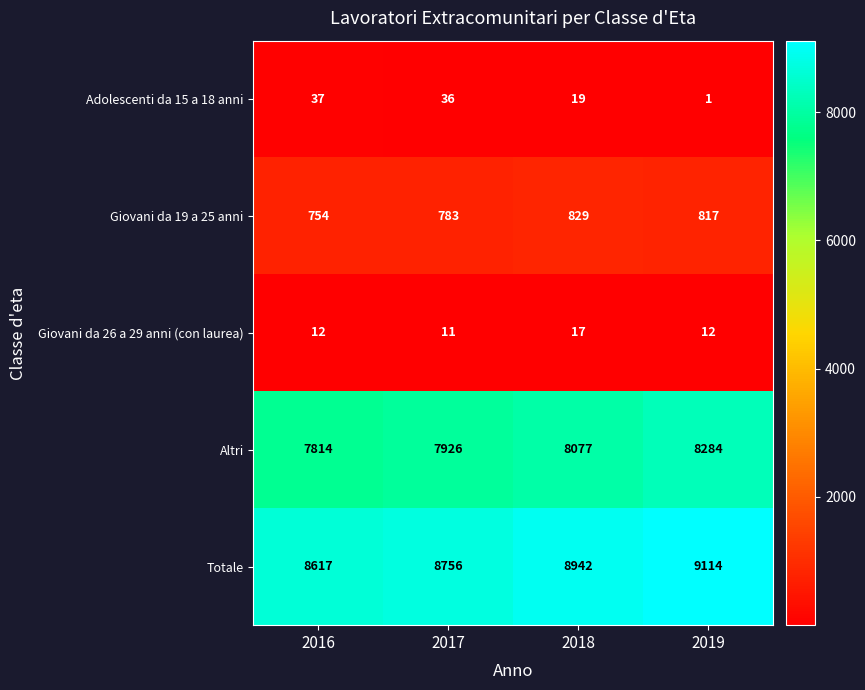

Which category has the highest value in the Giovani da 19 a 25 anni series?

2018